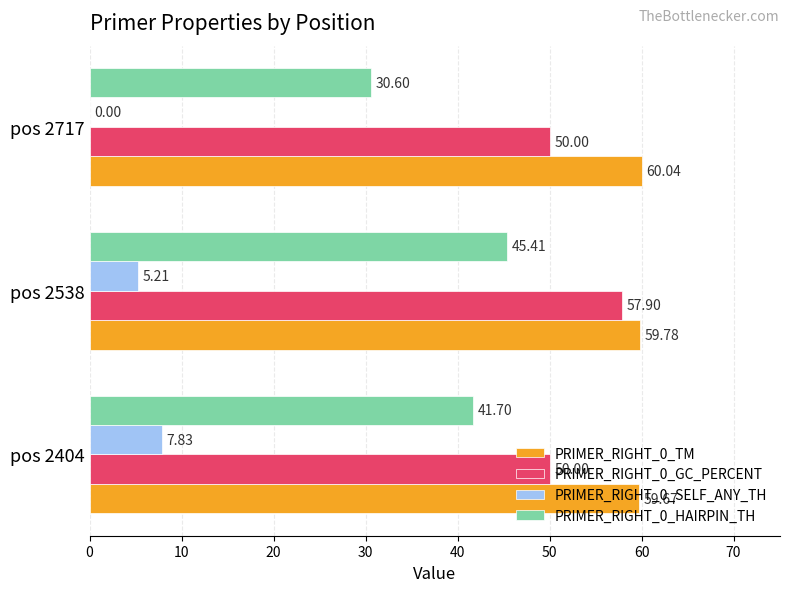

What is the total value across all series at pos 2404?

159.2